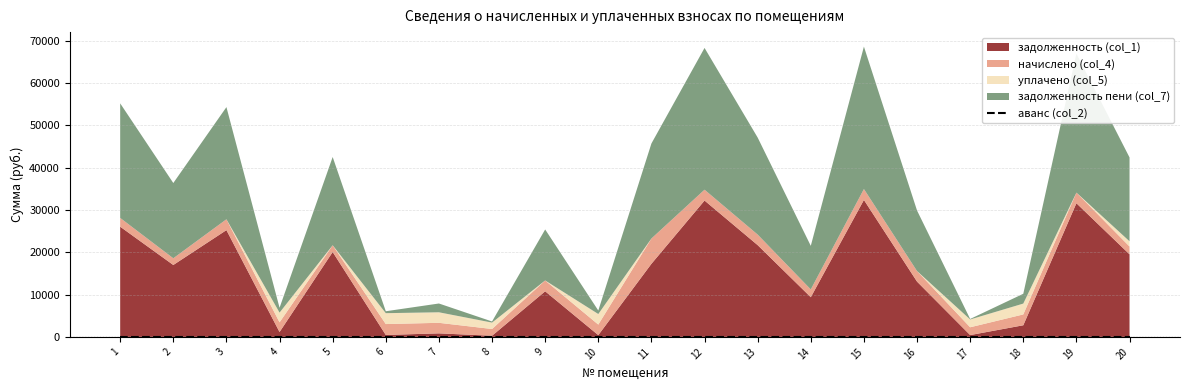

What is the value of the начислено (col_4) point at the 19th from the left?

2511.6